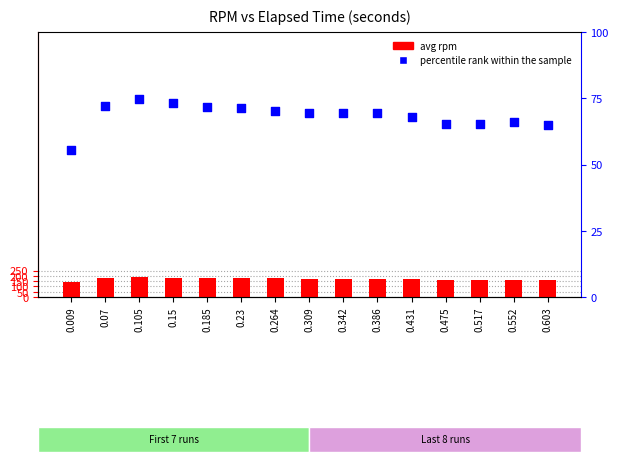

Is the value of avg rpm at 0.517 greater than the value of percentile rank within the sample at 0.23?

Yes